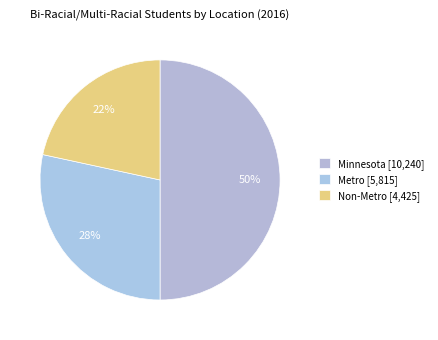

Between Non-Metro and Minnesota, which is larger?

Minnesota